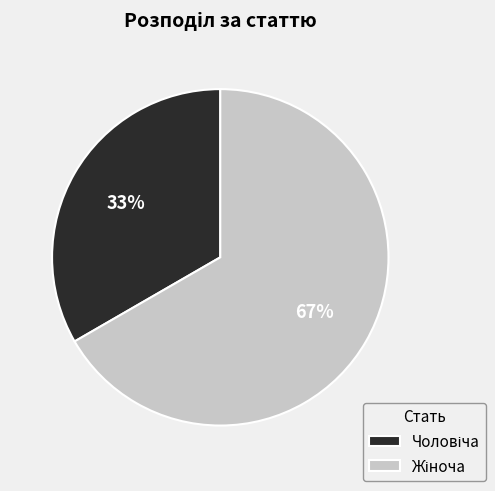

To the nearest percent, what is the average slice percentage?

50%